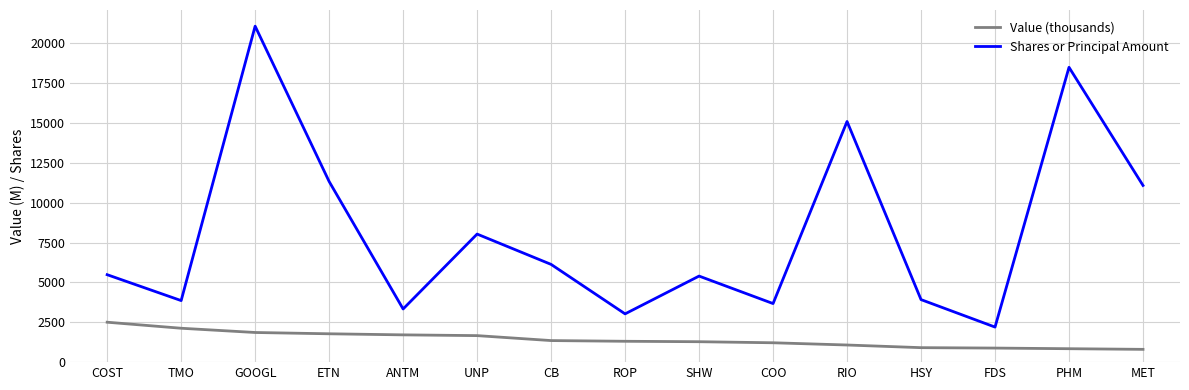

True or false: Shares or Principal Amount and Value (thousands) intersect in this chart.

False